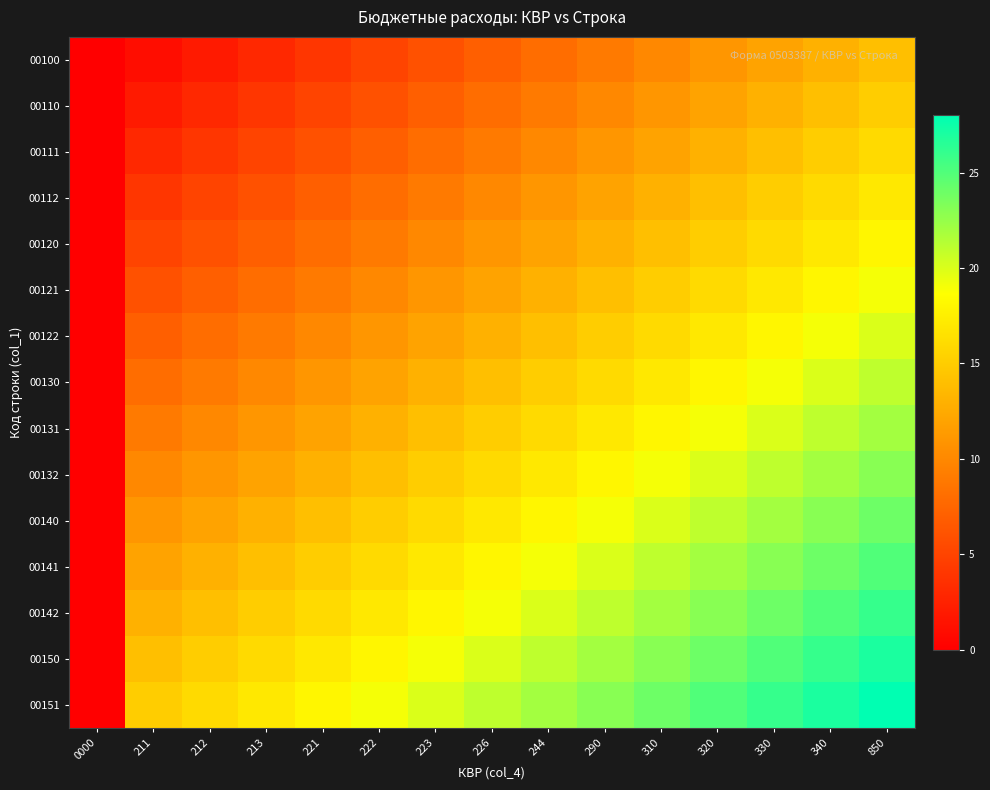

At how many categories does at least one series exceed 2?

14